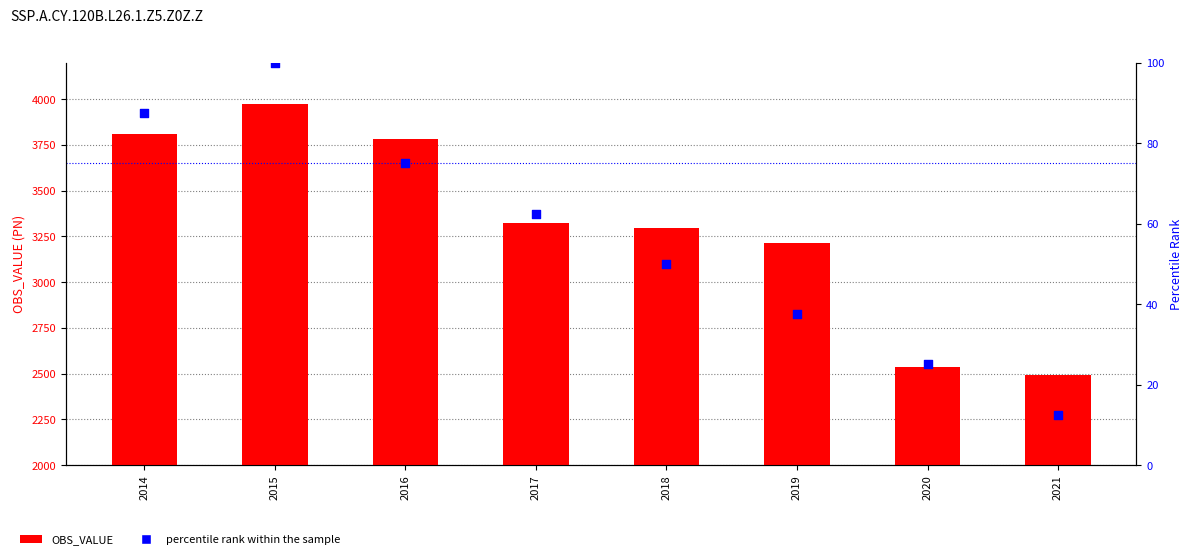

Which series has the widest spread of Y values?

OBS_VALUE